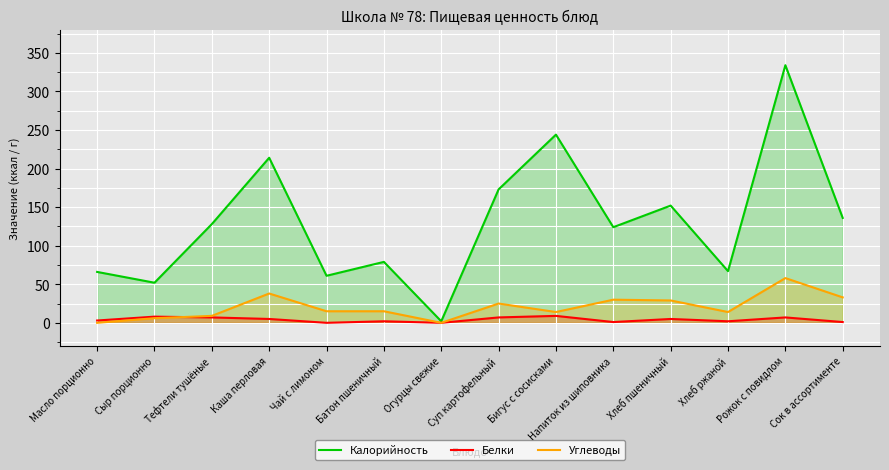

Which category has the lowest value across all series?

Чай с лимоном